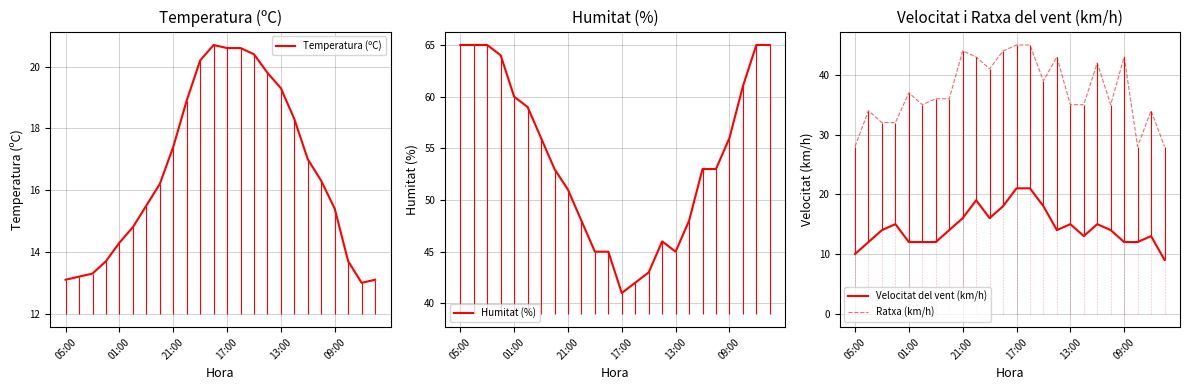

What is the difference between the maximum and minimum values in the Velocitat del vent (km/h) series?

12